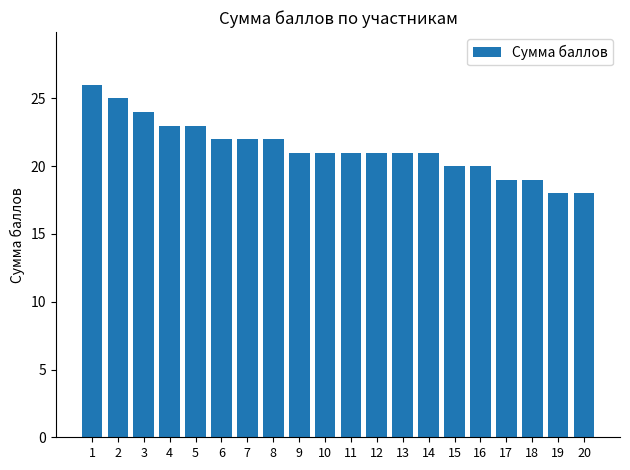

The chart shows a value of 21 at 13. True or false?

True